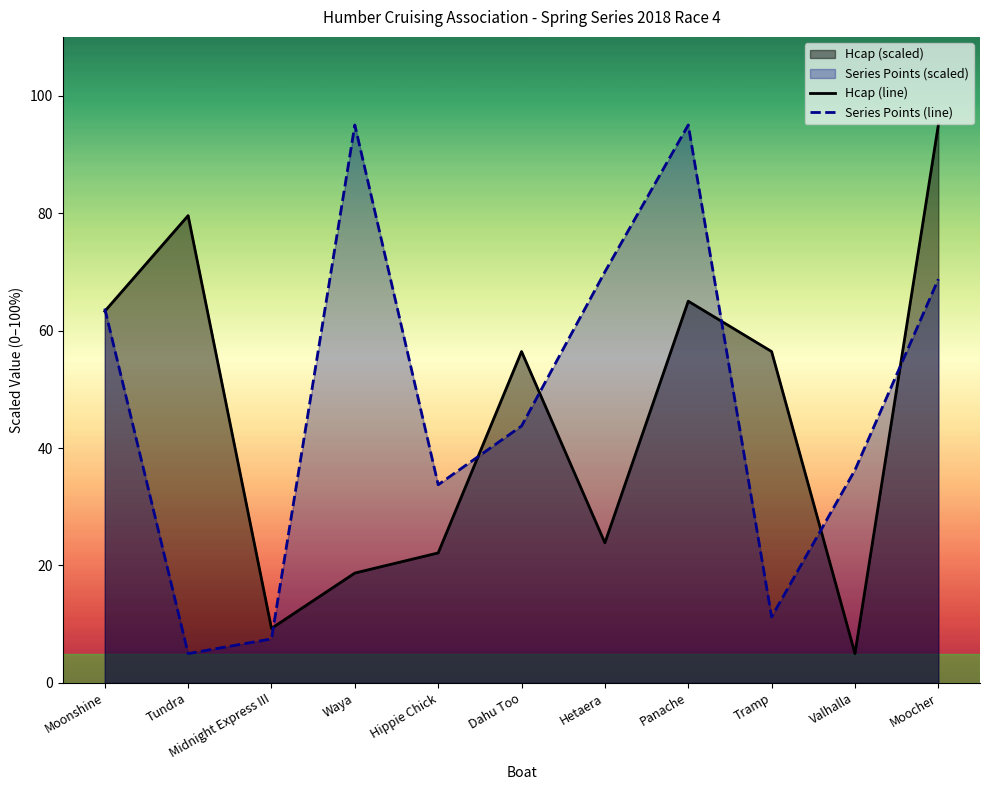

Reading right to left, list all the values displayed in this chart.

Hcap (line): Moocher=95.0	Valhalla=5.0	Tramp=56.4	Panache=65.0	Hetaera=23.9	Dahu Too=56.4	Hippie Chick=22.1	Waya=18.7	Midnight Express III=9.3	Tundra=79.6	Moonshine=63.3
Series Points (line): Moocher=68.8	Valhalla=36.2	Tramp=11.2	Panache=95.0	Hetaera=70.0	Dahu Too=43.8	Hippie Chick=33.8	Waya=95.0	Midnight Express III=7.5	Tundra=5.0	Moonshine=63.8